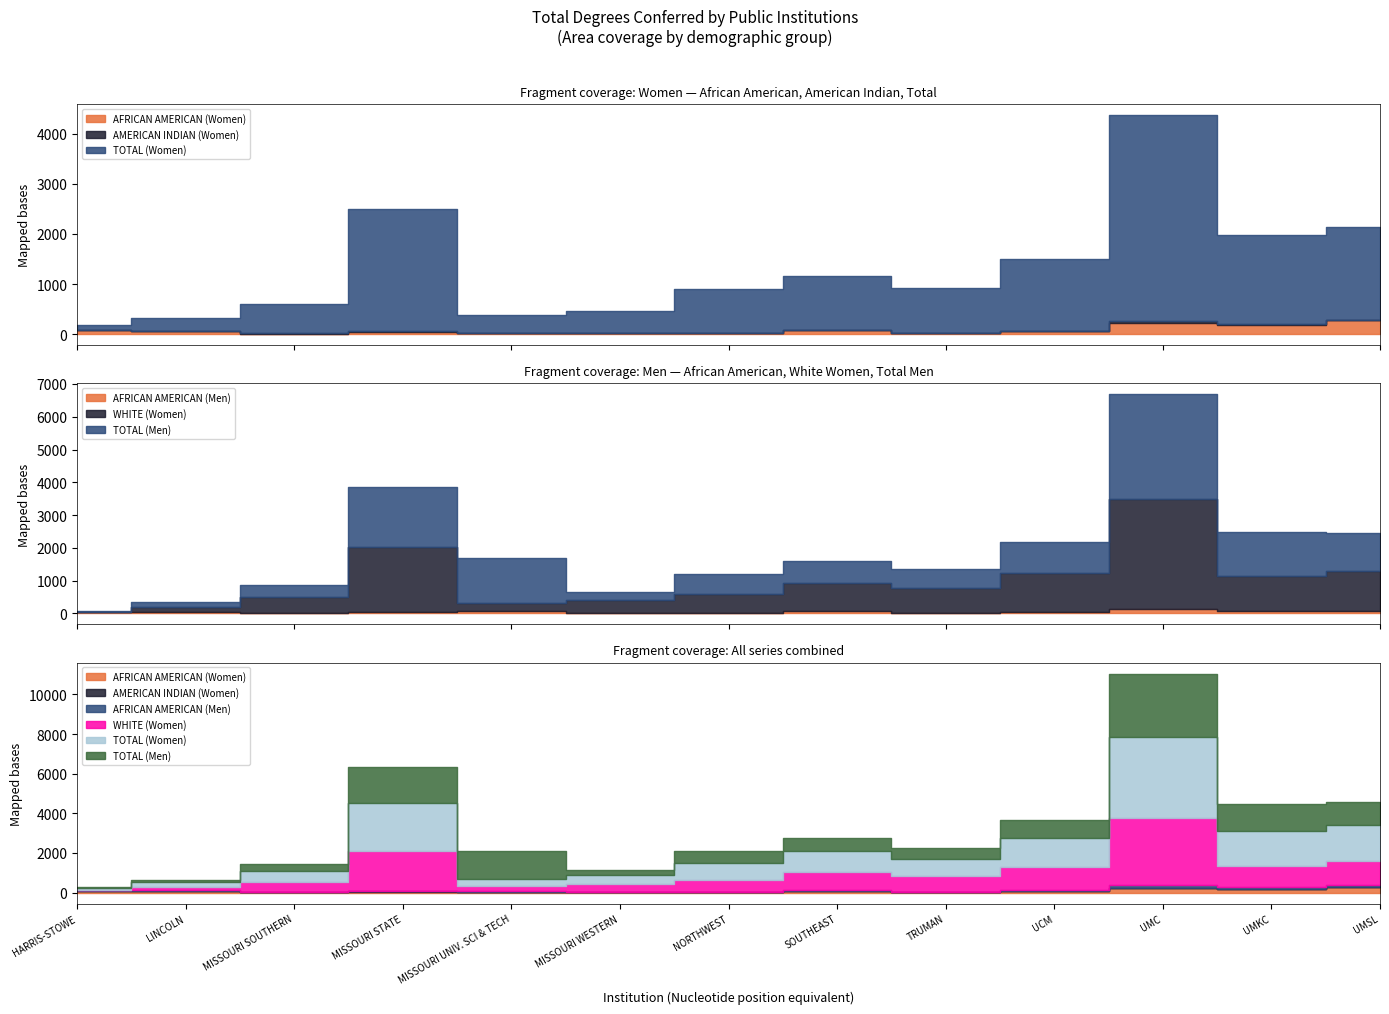

What are all the series names shown in the legend?

AFRICAN AMERICAN (Women), AMERICAN INDIAN (Women), AFRICAN AMERICAN (Men), WHITE (Women), TOTAL (Women), TOTAL (Men)